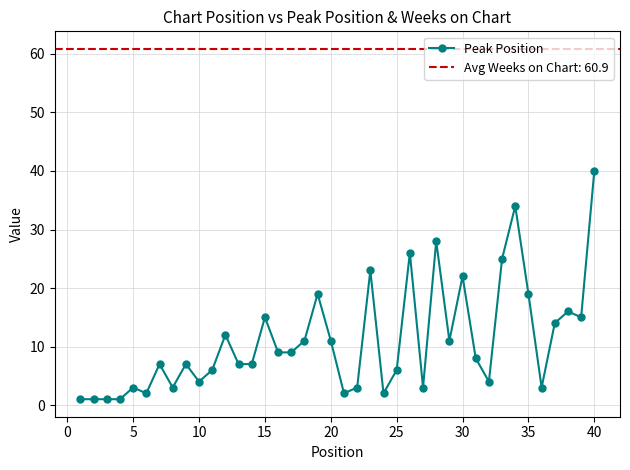

What is the difference between the second highest and minimum values?

33